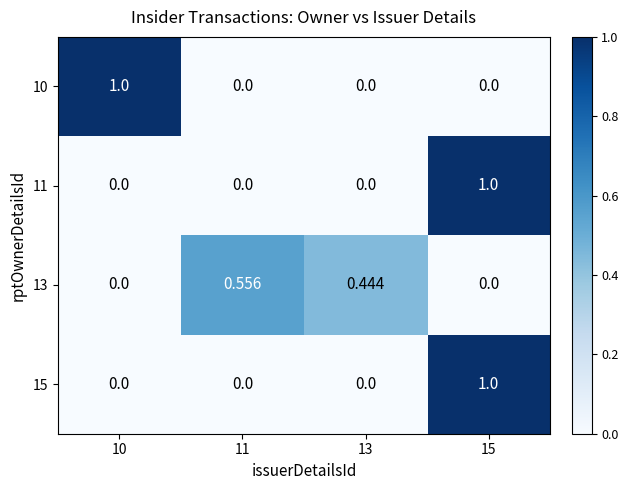

Is the value of 15 at 11 greater than the value of 13 at 13?

No